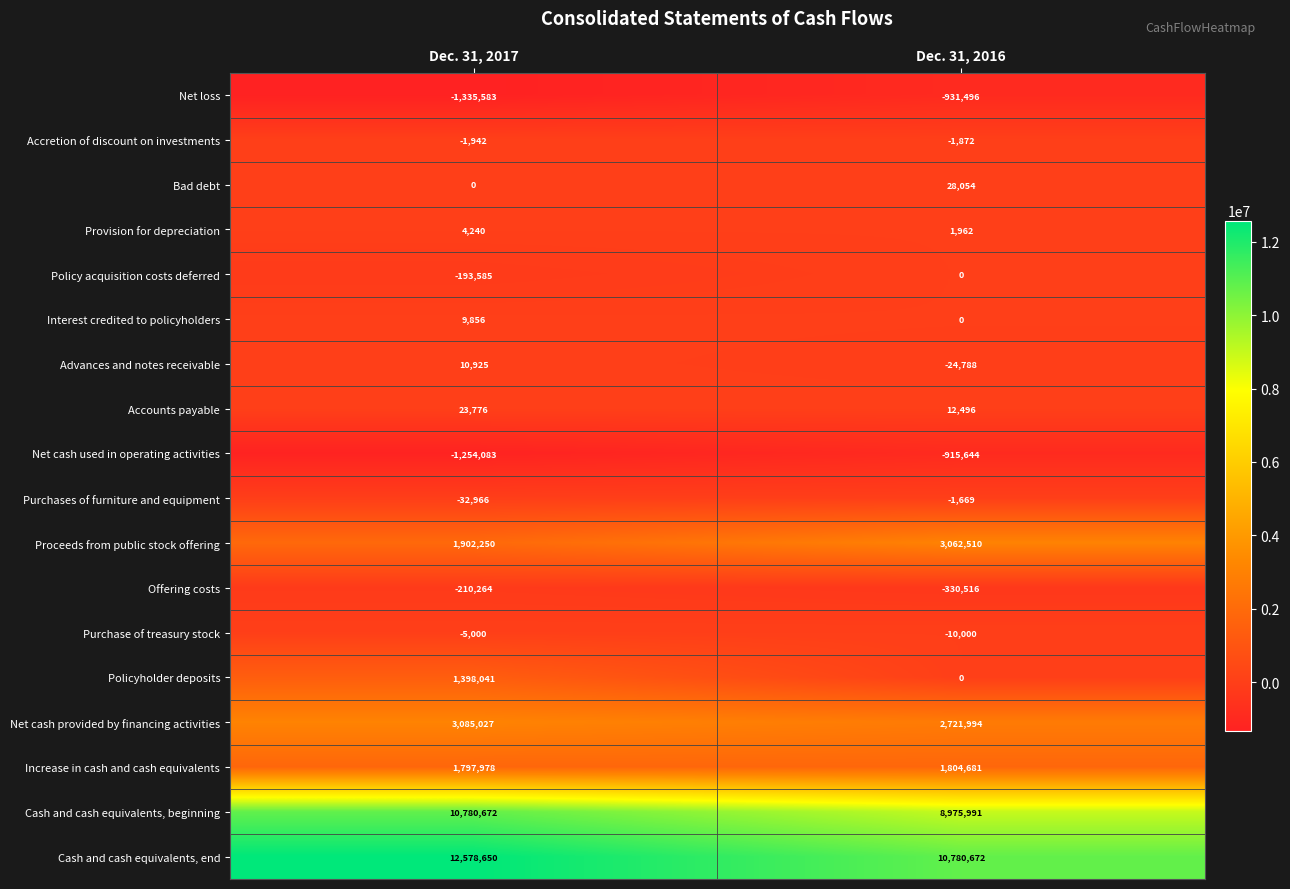

What is the difference between the Bad debt values at Dec. 31, 2017 and Dec. 31, 2016?

28054